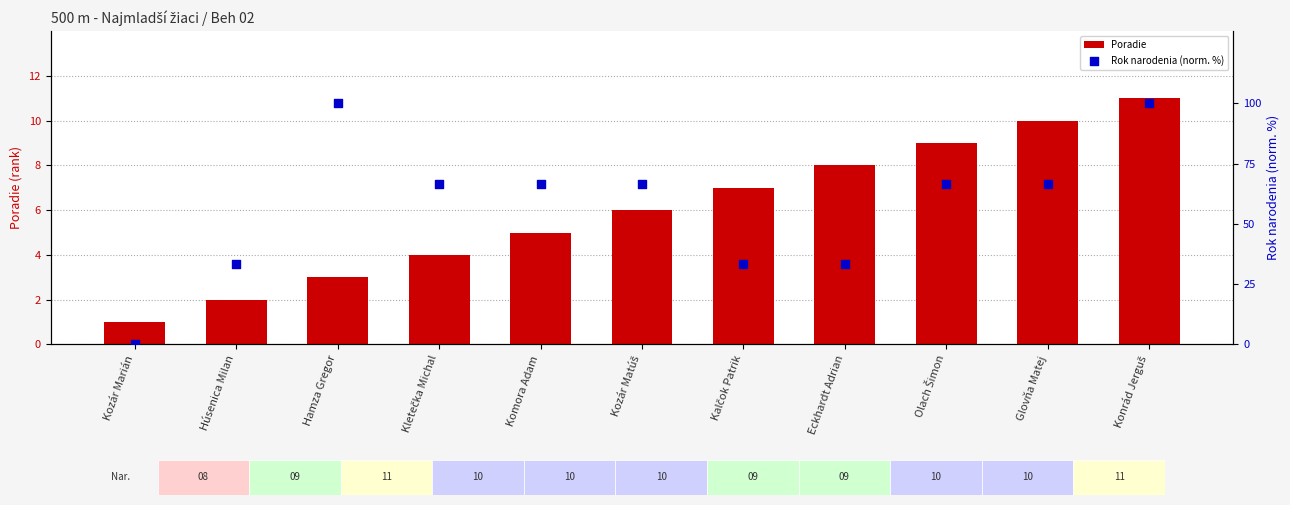

Which series reaches the minimum Y coordinate?

Rok narodenia (norm. %)